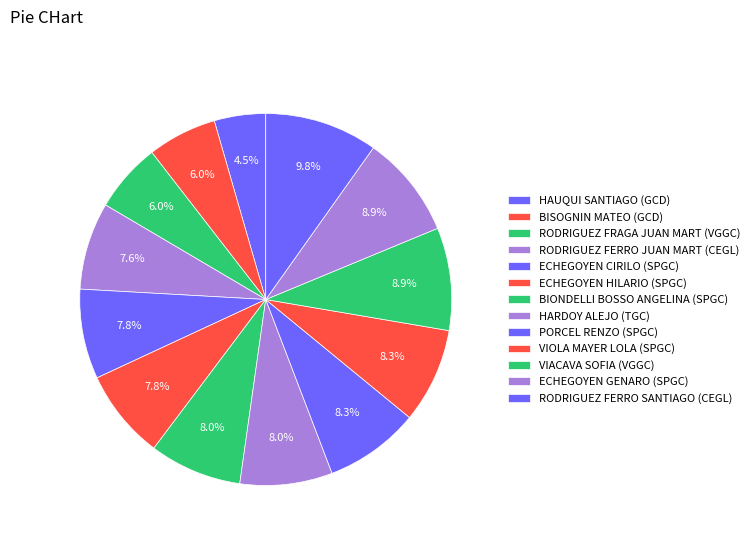

How many segments does this pie chart have?

13